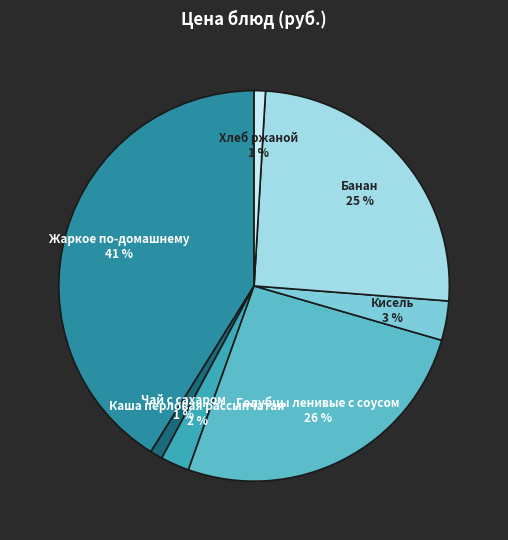

To the nearest percent, what portion does Кисель represent?

3%